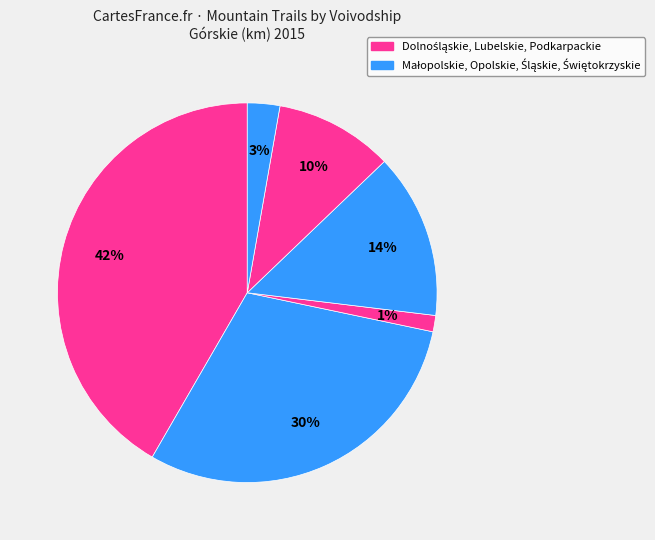

How many slices are in this pie chart?

6